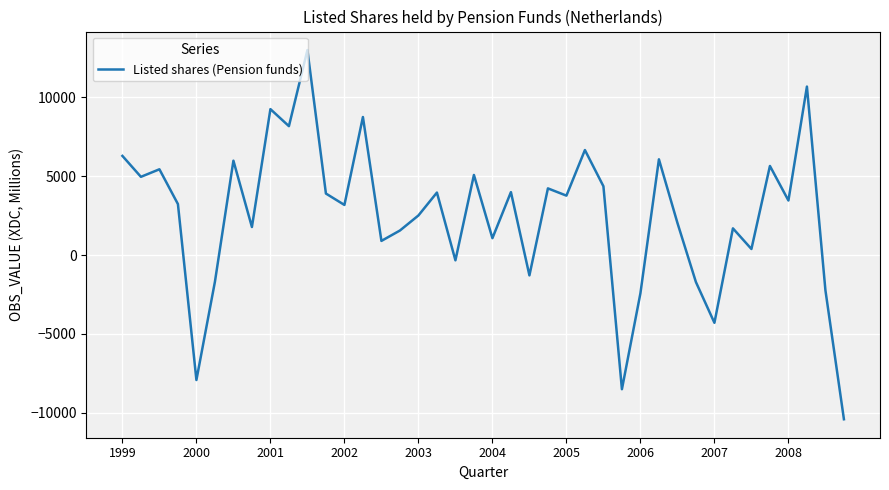

What is the greatest value displayed?

13010